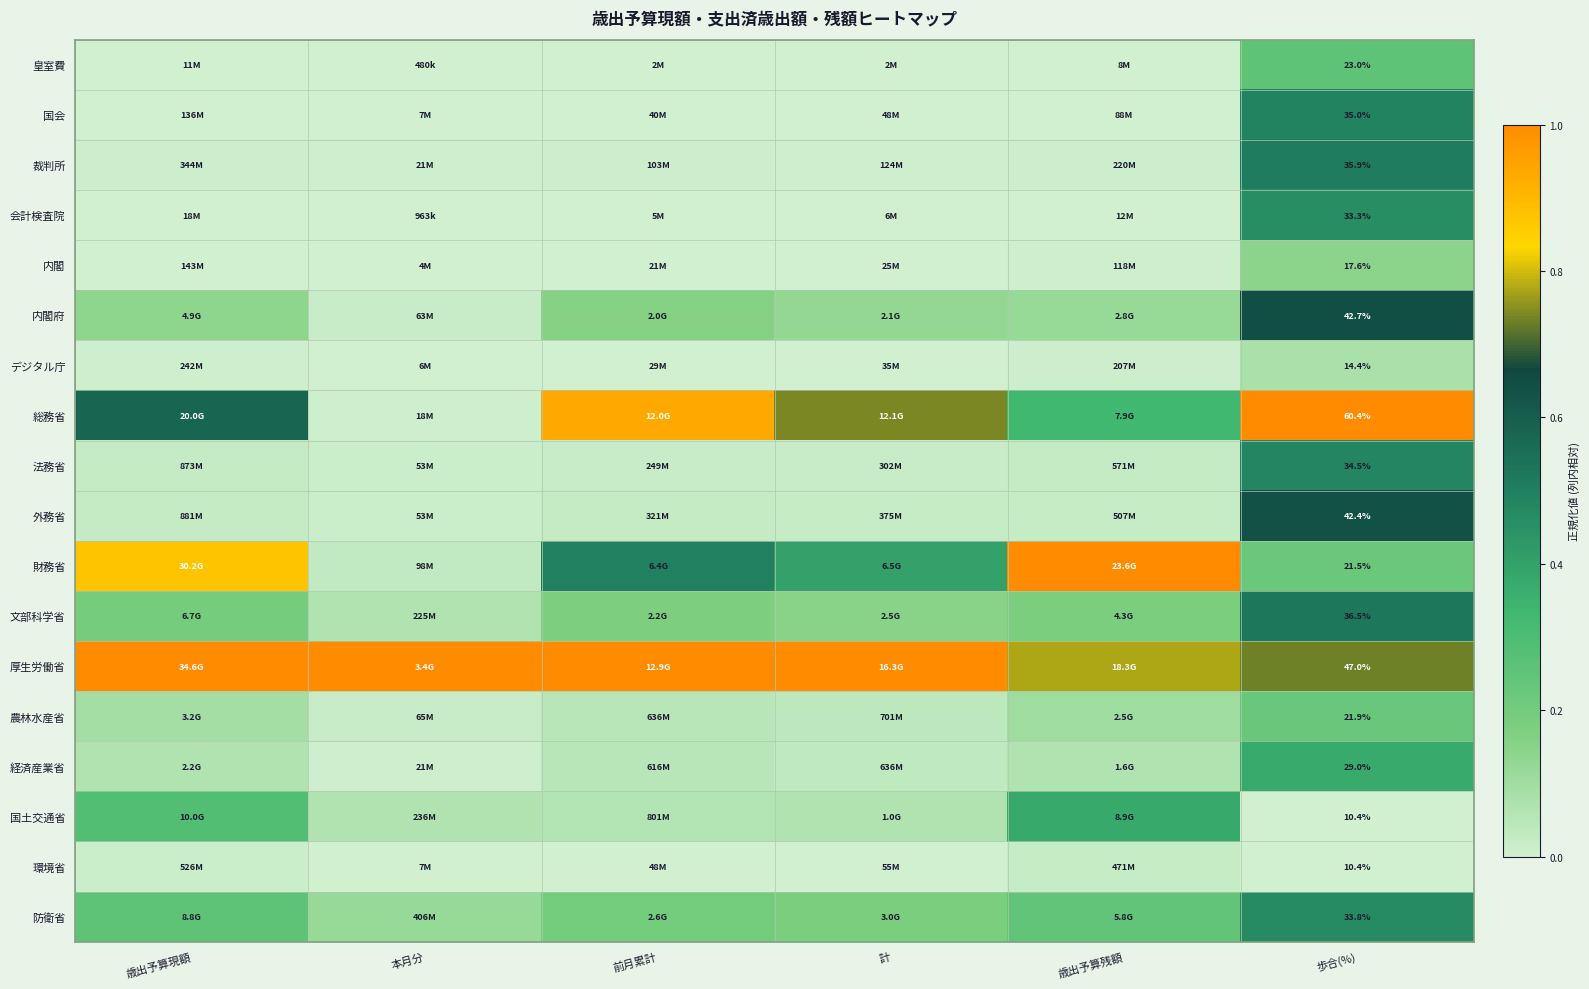

What is the maximum value for 経済産業省?

0.4